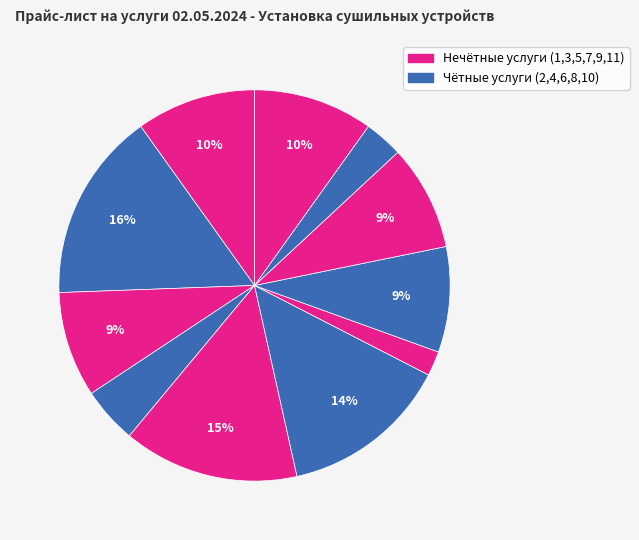

How many segments does this pie chart have?

11